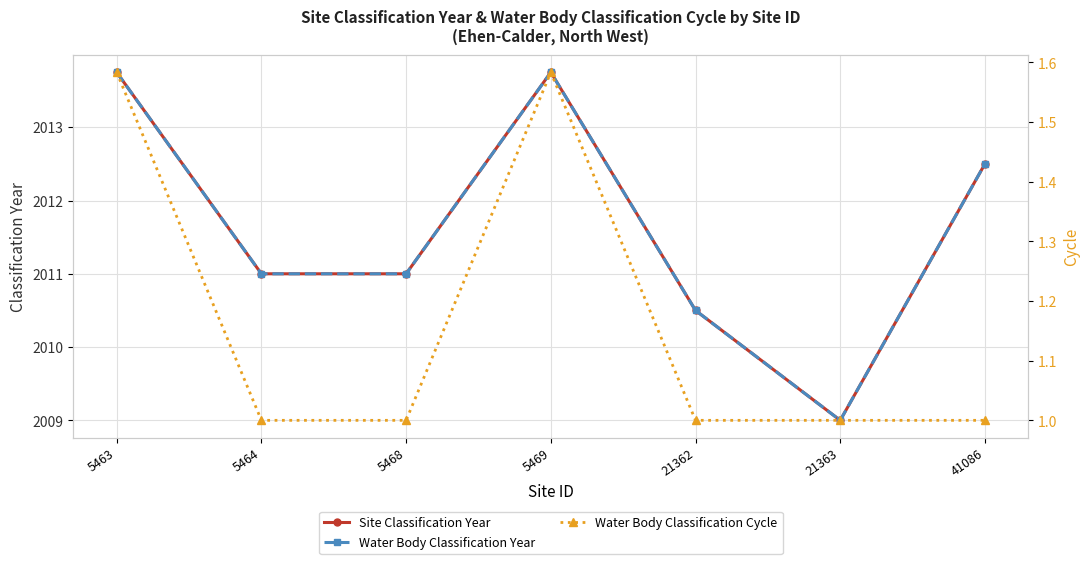

True or false: Water Body Classification Year and Site Classification Year intersect in this chart.

False